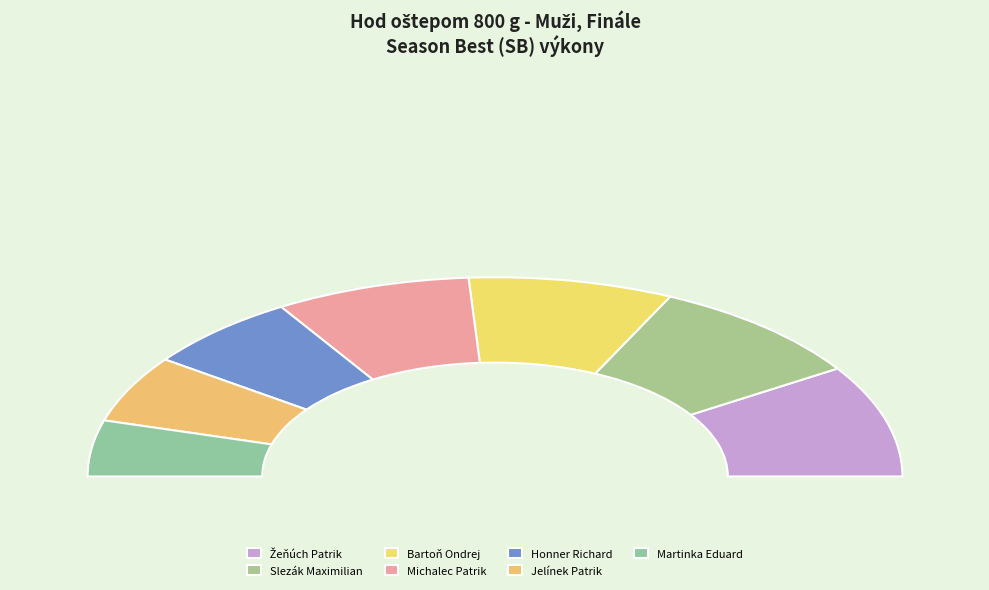

Which category has the biggest portion of the pie?

Žeňúch Patrik